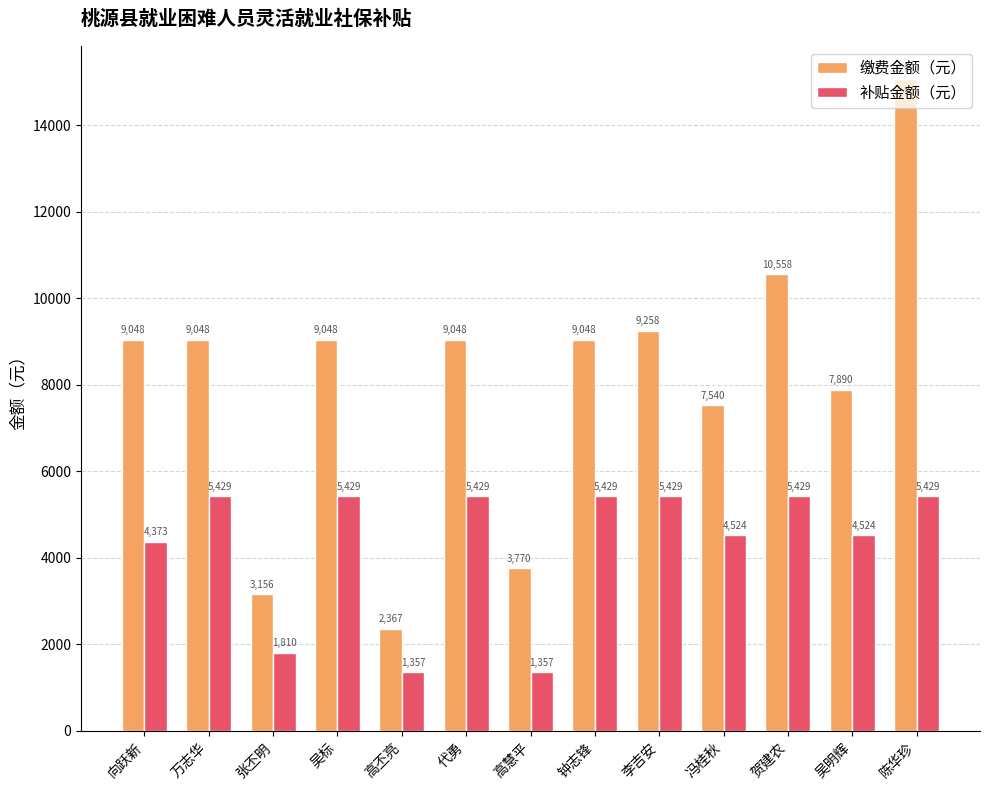

Is it true that 缴费金额（元） equals 3770.4 at 高慧平?

True